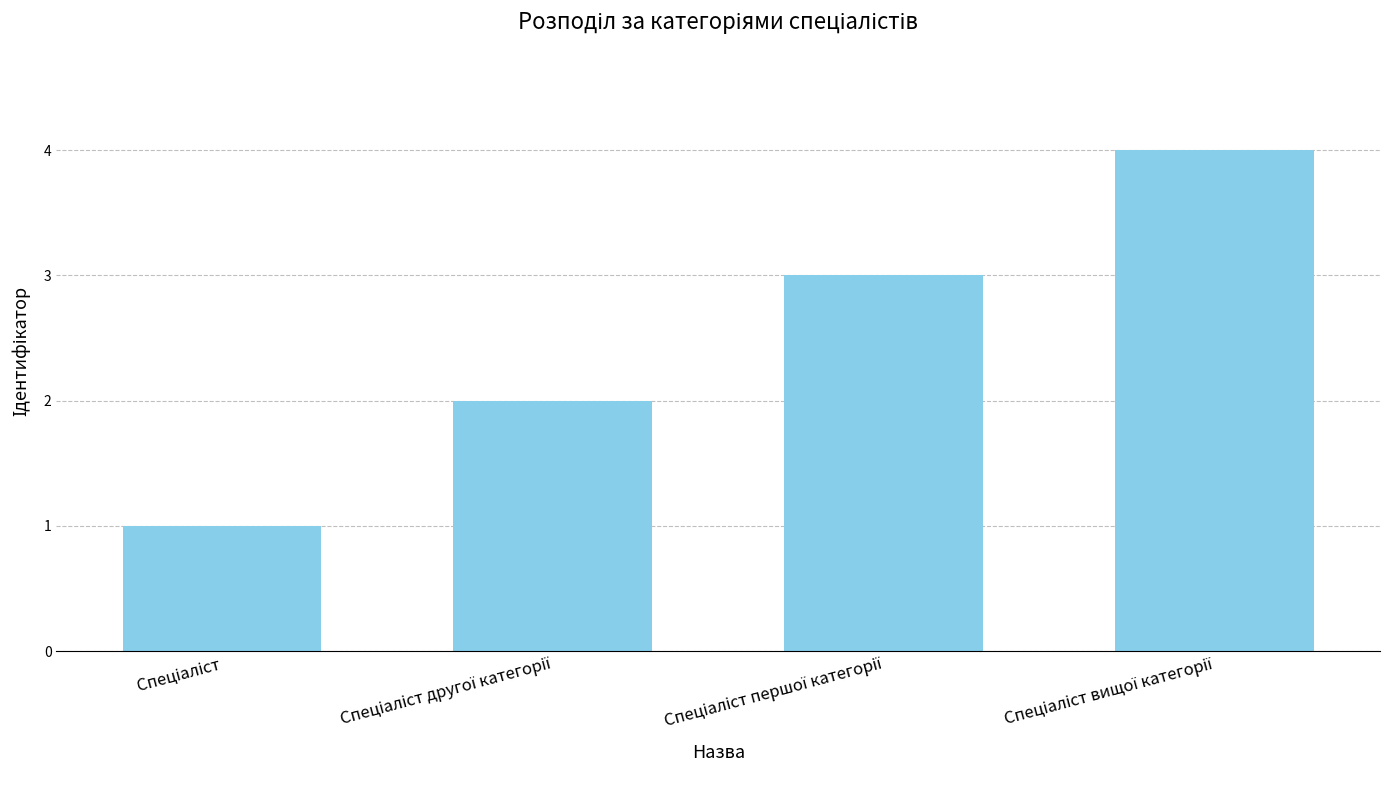

What is the sum of all values?

10